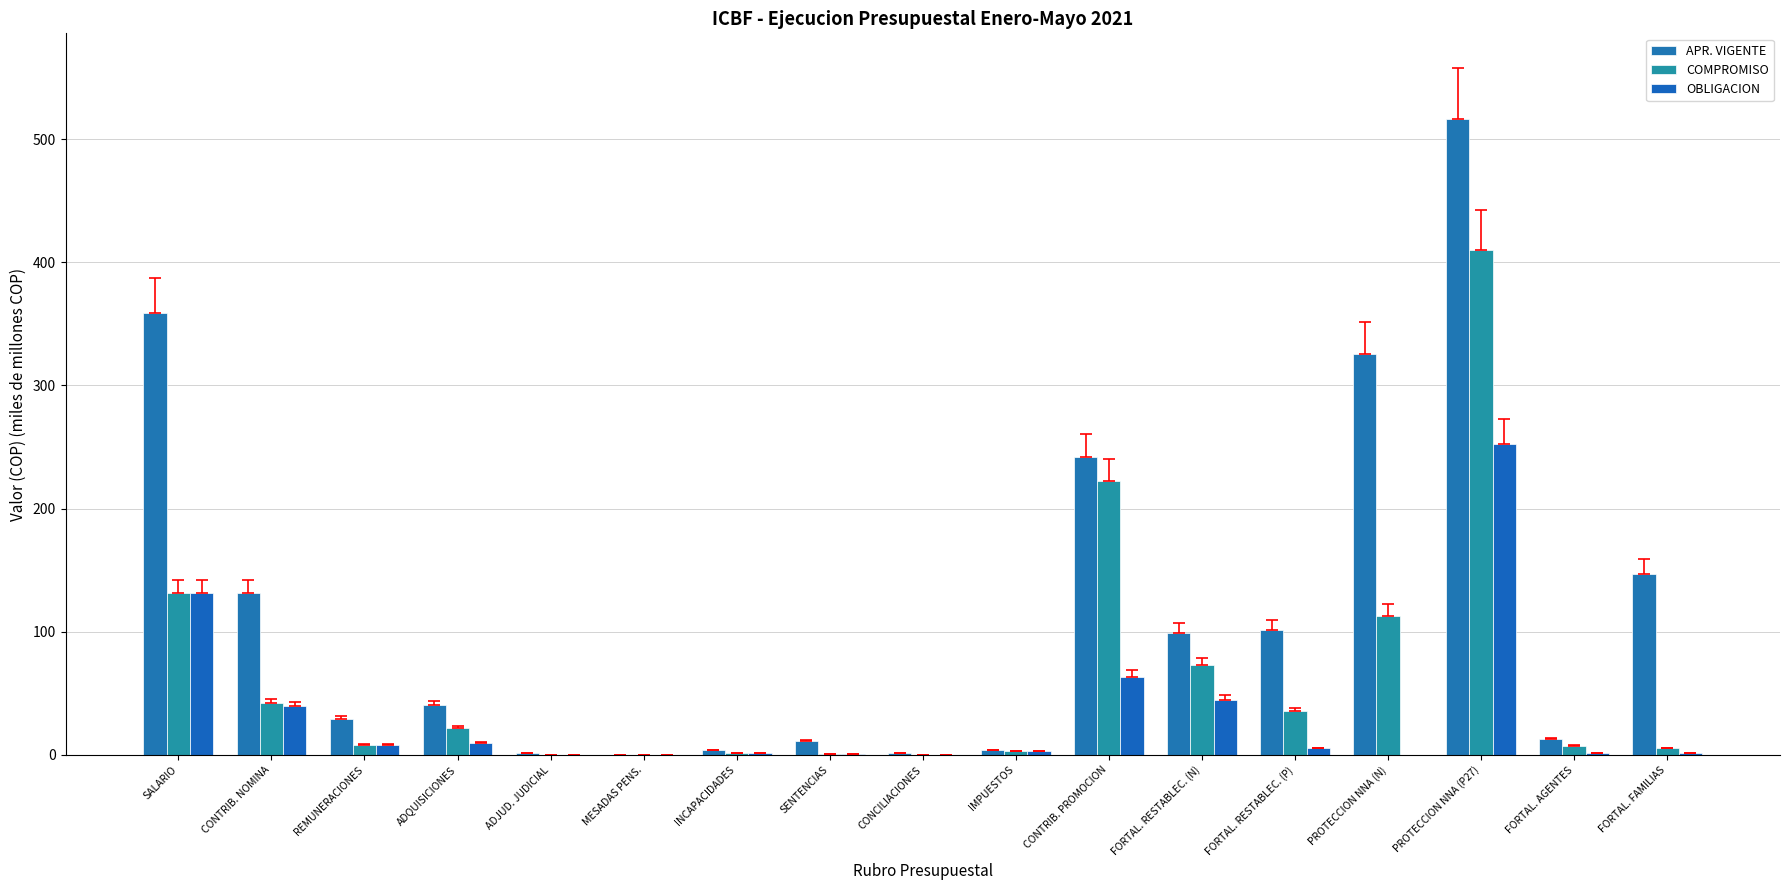

The OBLIGACION series shows 1.0 at SENTENCIAS. True or false?

True